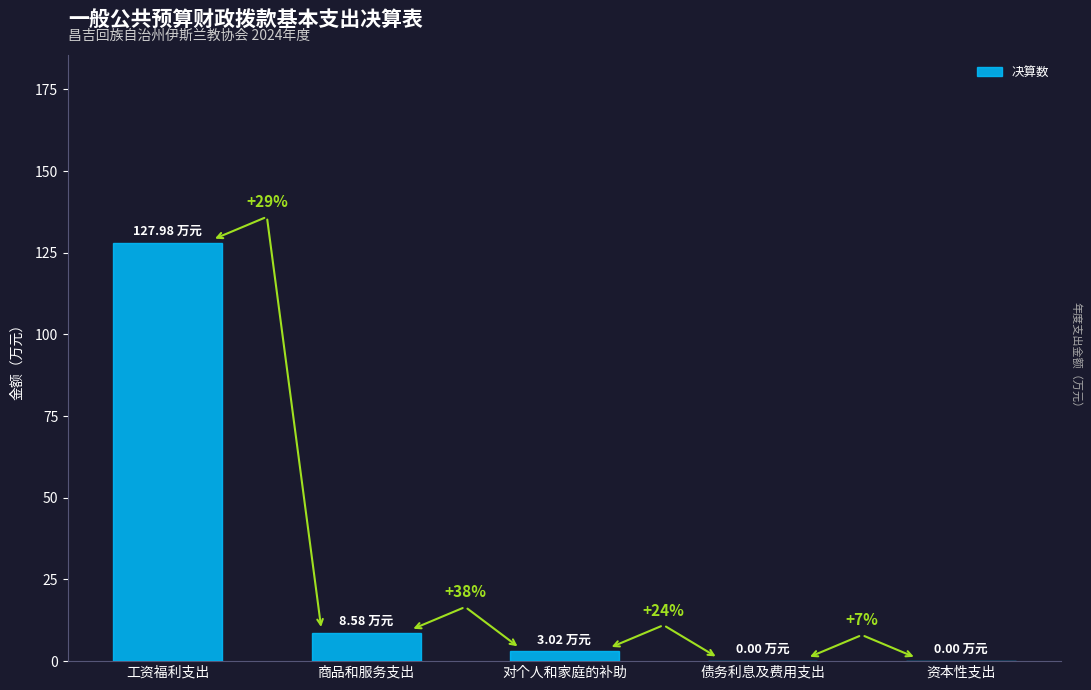

Rank the categories by value from highest to lowest.

工资福利支出, 商品和服务支出, 对个人和家庭的补助, 债务利息及费用支出, 资本性支出